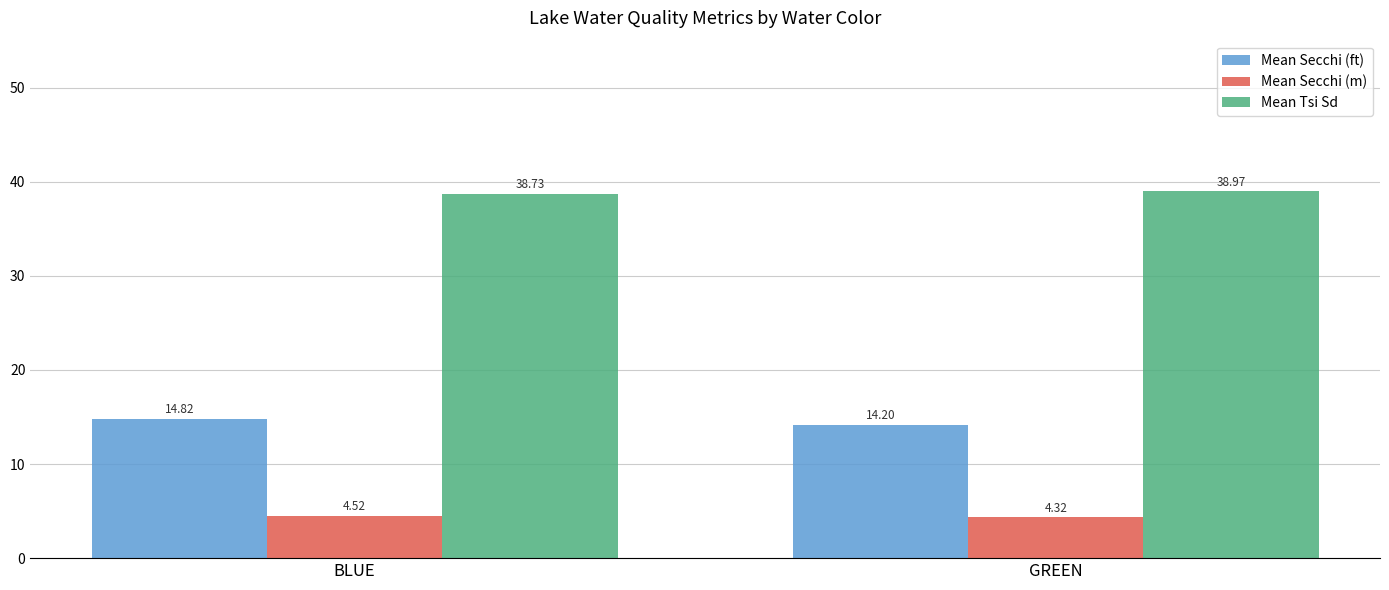

Rank the series by their maximum value, from highest to lowest.

Mean Tsi Sd, Mean Secchi (ft), Mean Secchi (m)